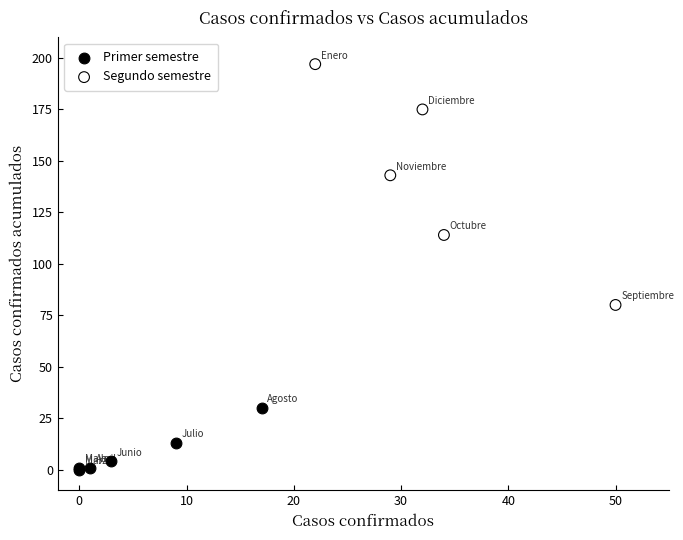

What are all the series names shown in the legend?

Primer semestre, Segundo semestre